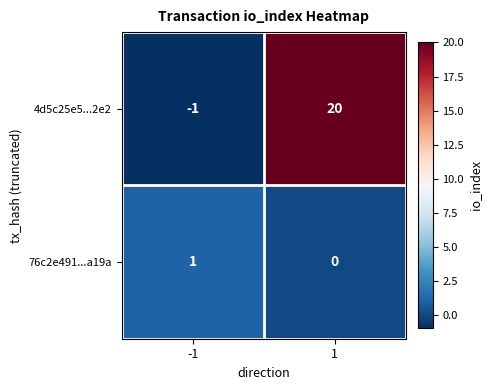

What is the maximum value shown in the chart?

20